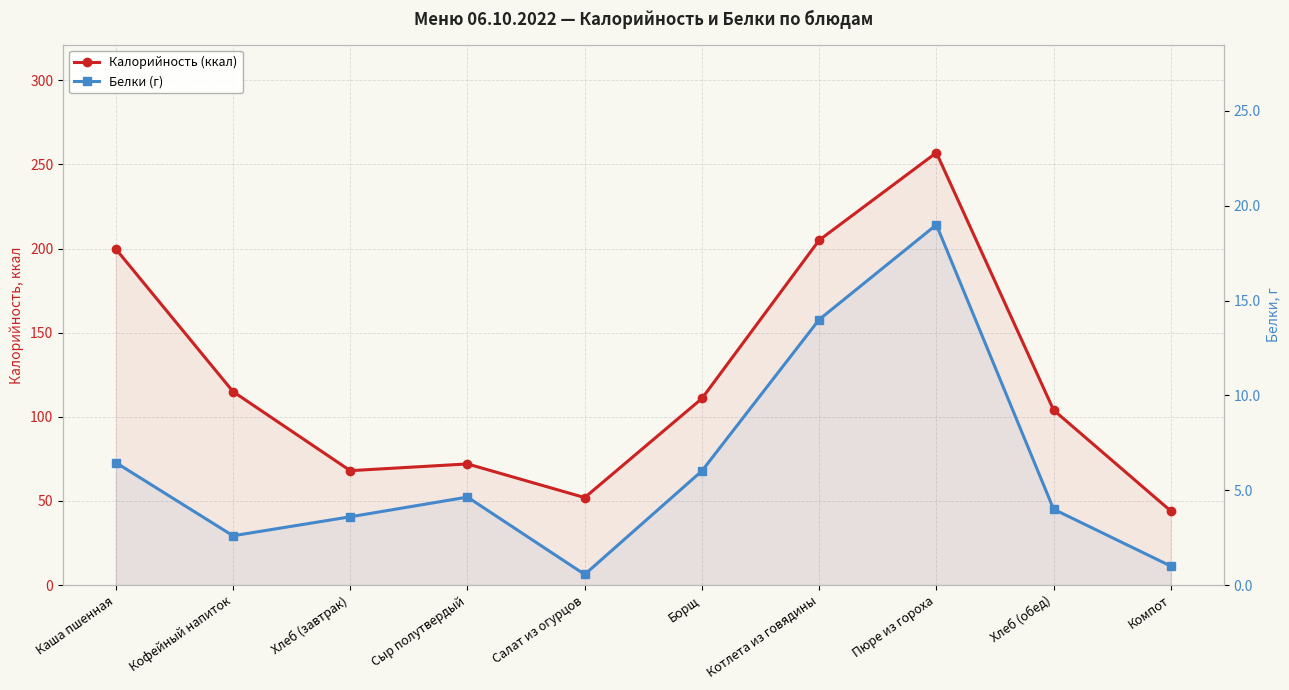

What is the minimum value for Калорийность (ккал)?

44.0